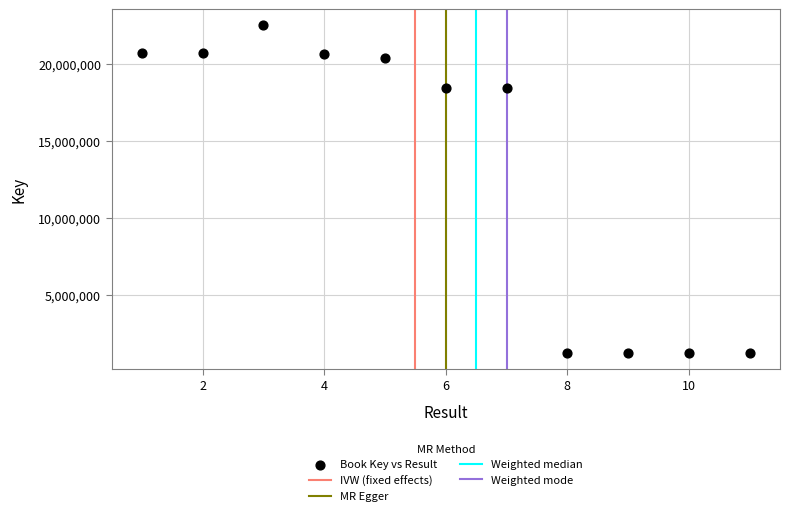

What is the range of X values (max minus min)?

10